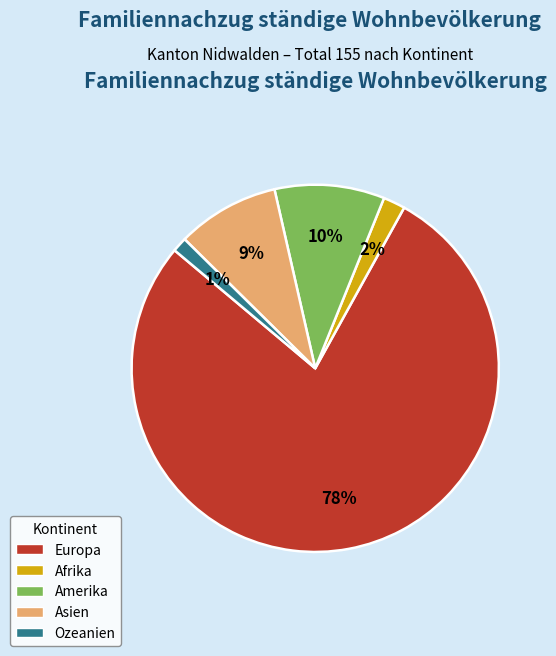

Does any single category account for the majority?

Yes